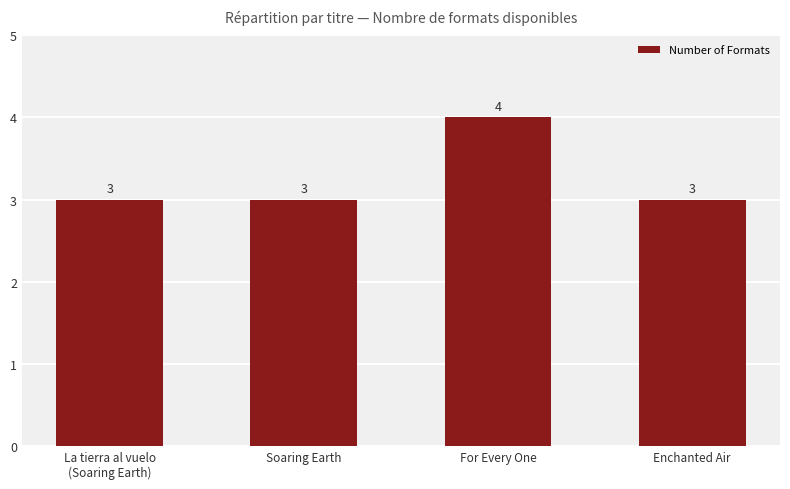

How many values are between 3 and 4?

4